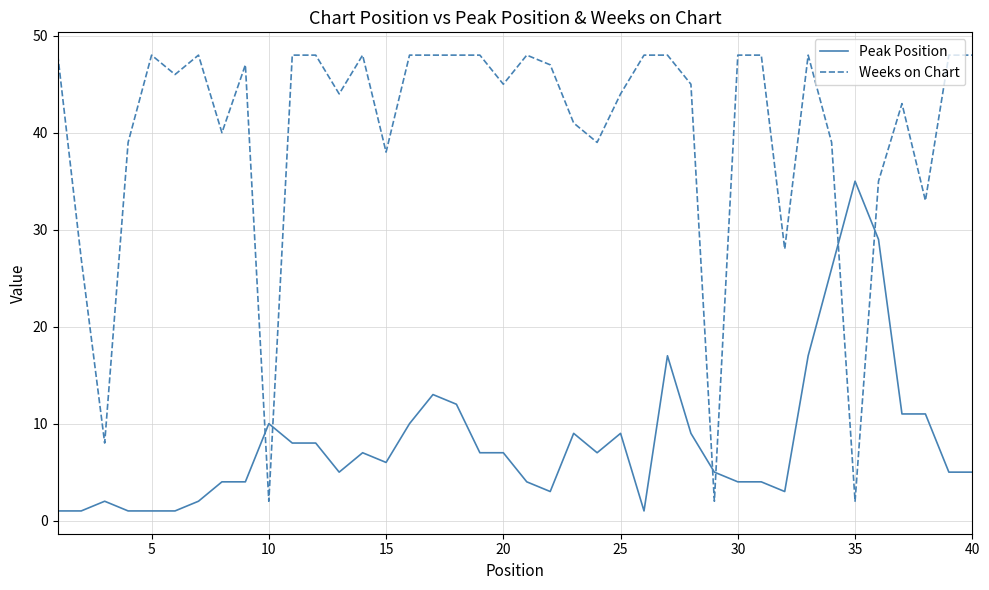

What is the difference between the maximum and minimum values in the Weeks on Chart series?

46